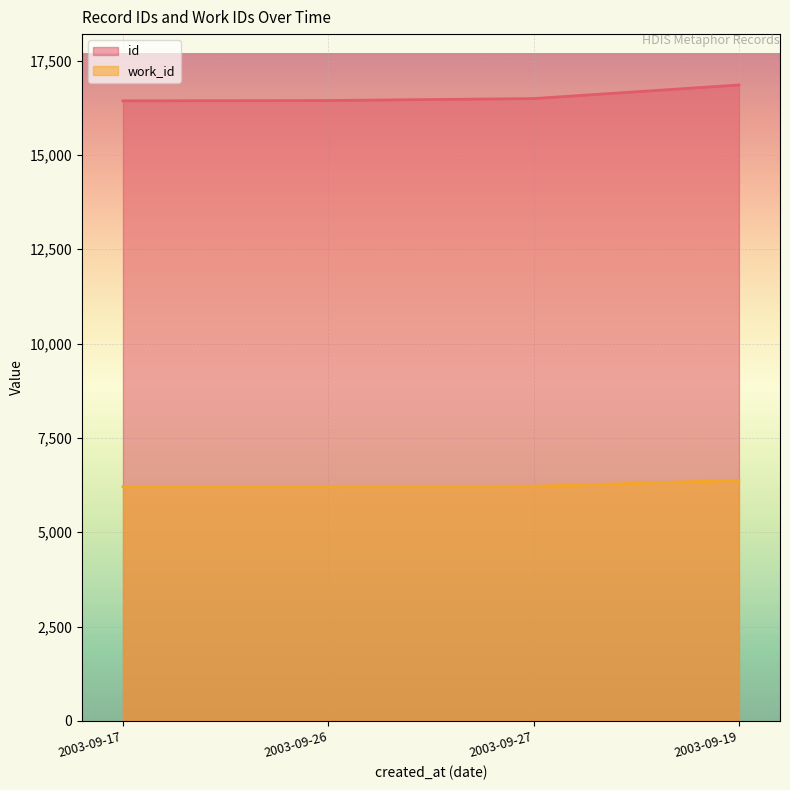

What is the label of the 1st point from the left?

2003-09-17